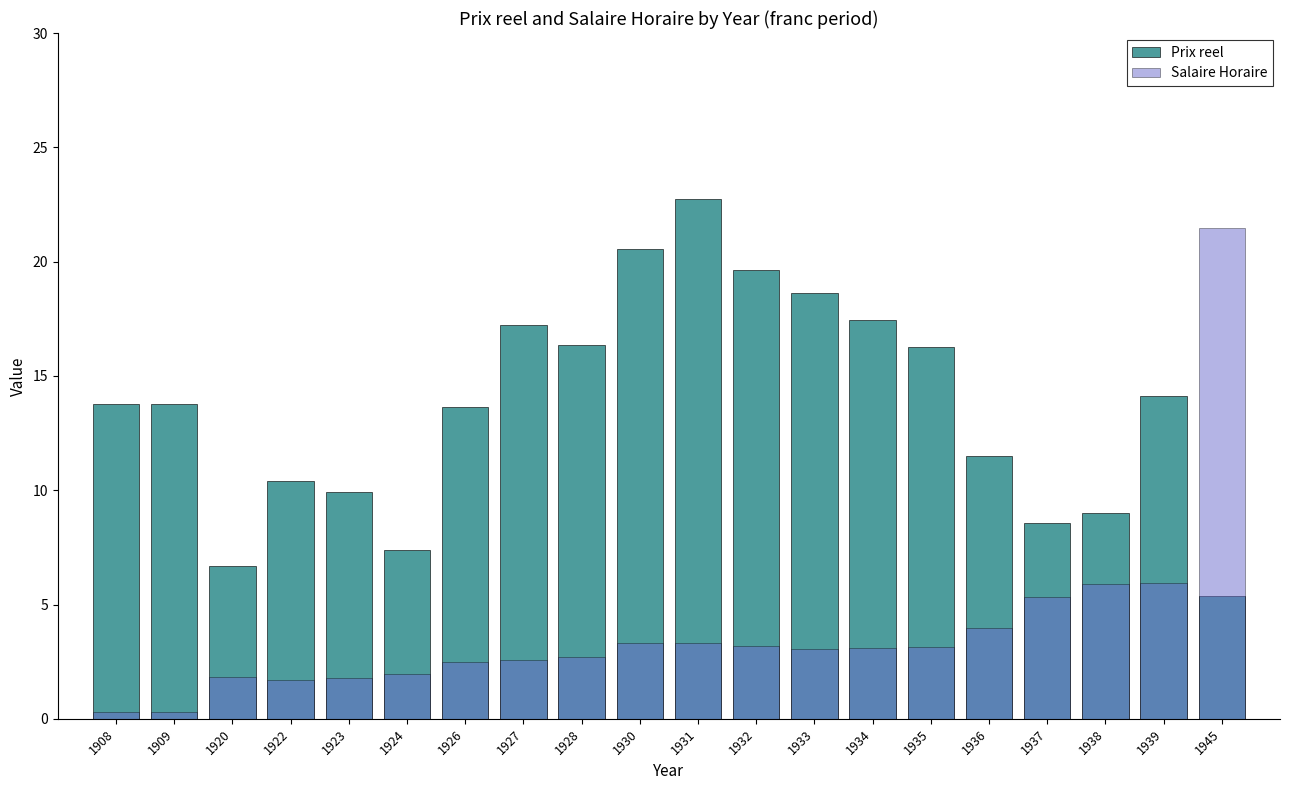

Are the bars horizontal?

No